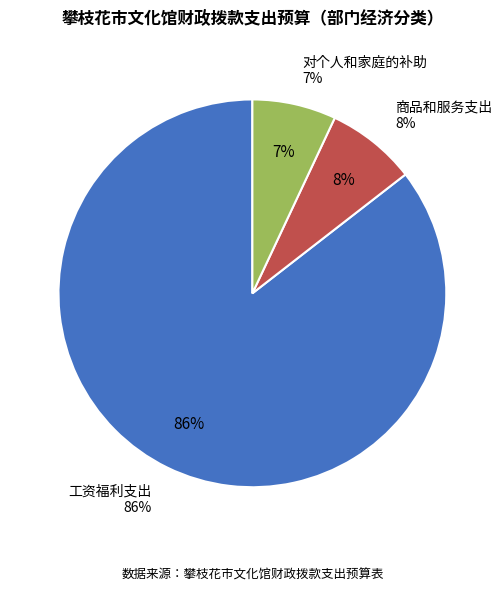

How many slices are in this pie chart?

3